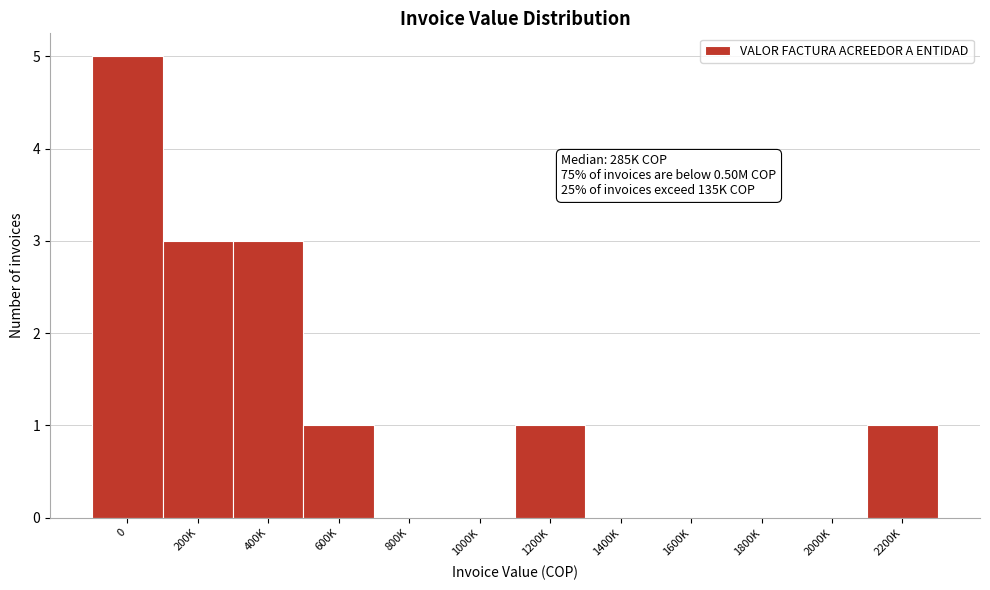

Reading right to left, extract all data points from this chart.

2200K=1	2000K=0	1800K=0	1600K=0	1400K=0	1200K=1	1000K=0	800K=0	600K=1	400K=3	200K=3	0=5